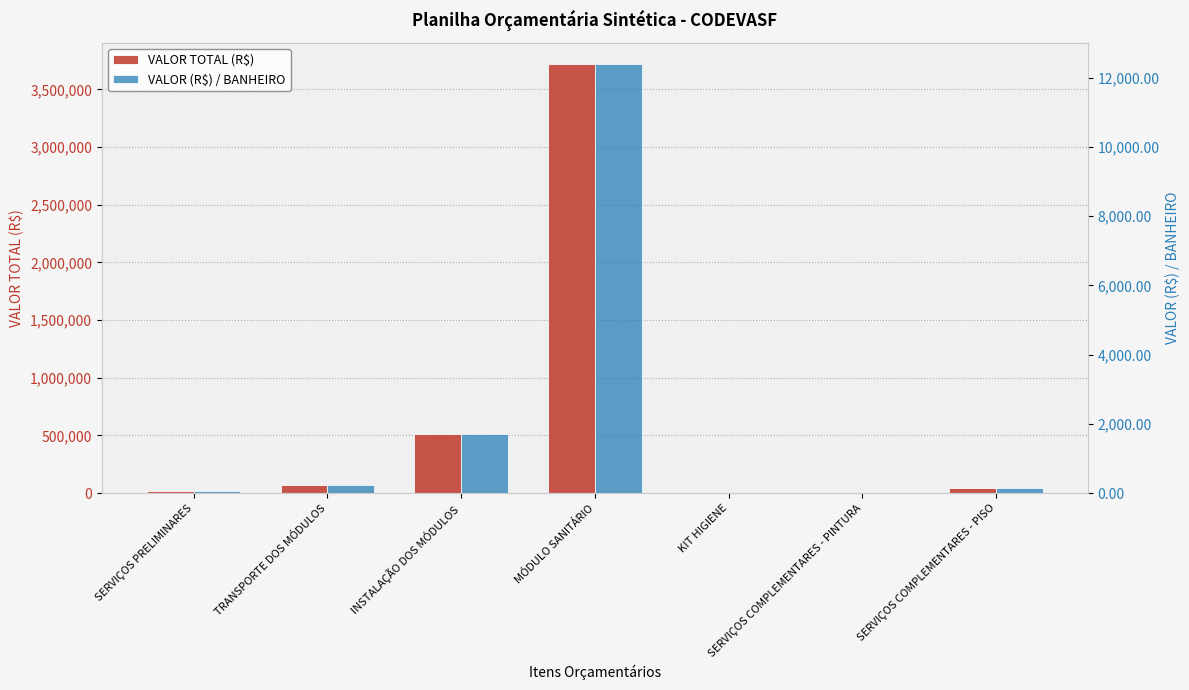

At how many categories does at least one series exceed 355364?

2